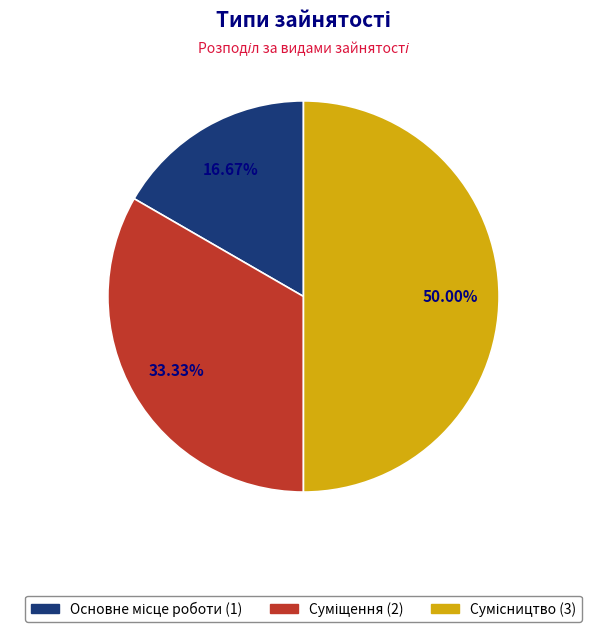

How many slices are in this pie chart?

3